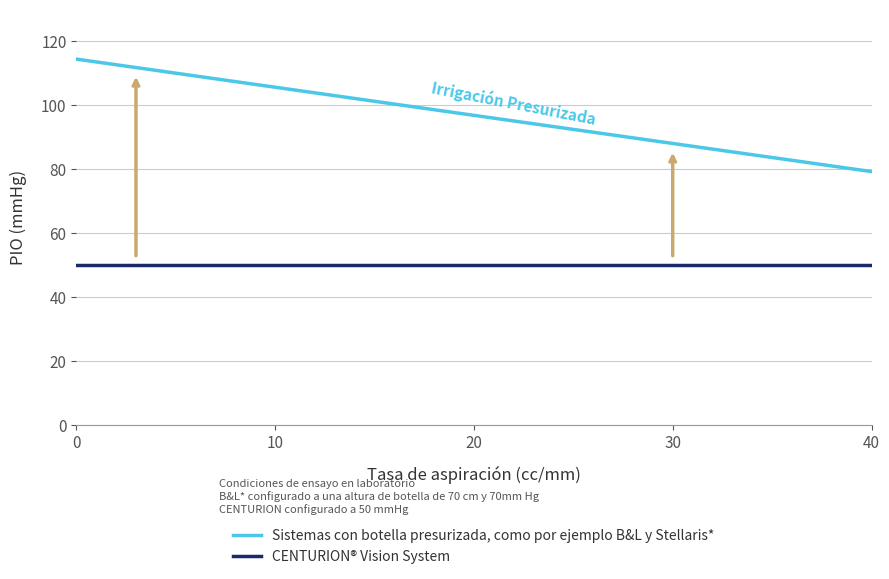

At how many categories does at least one series exceed 114?

1